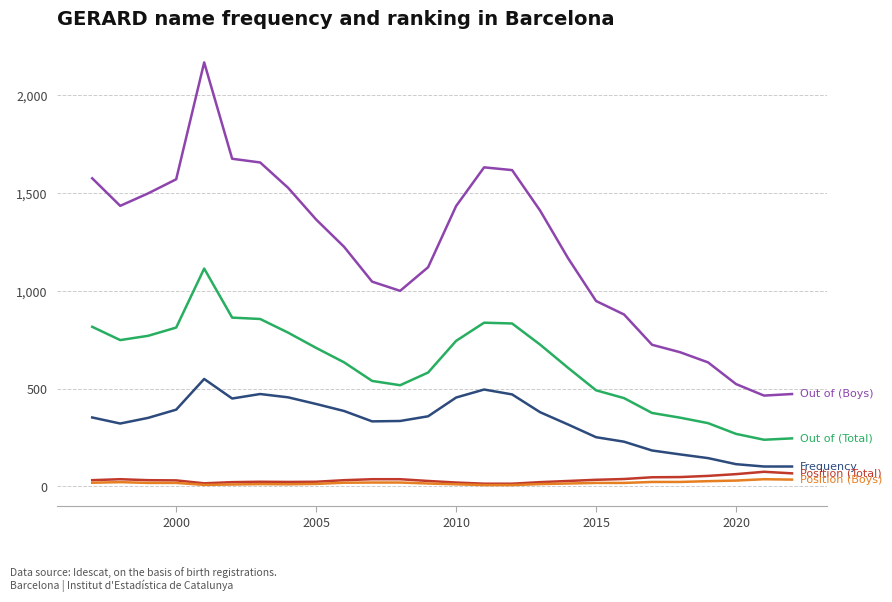

What is the maximum value shown in the chart?

2169